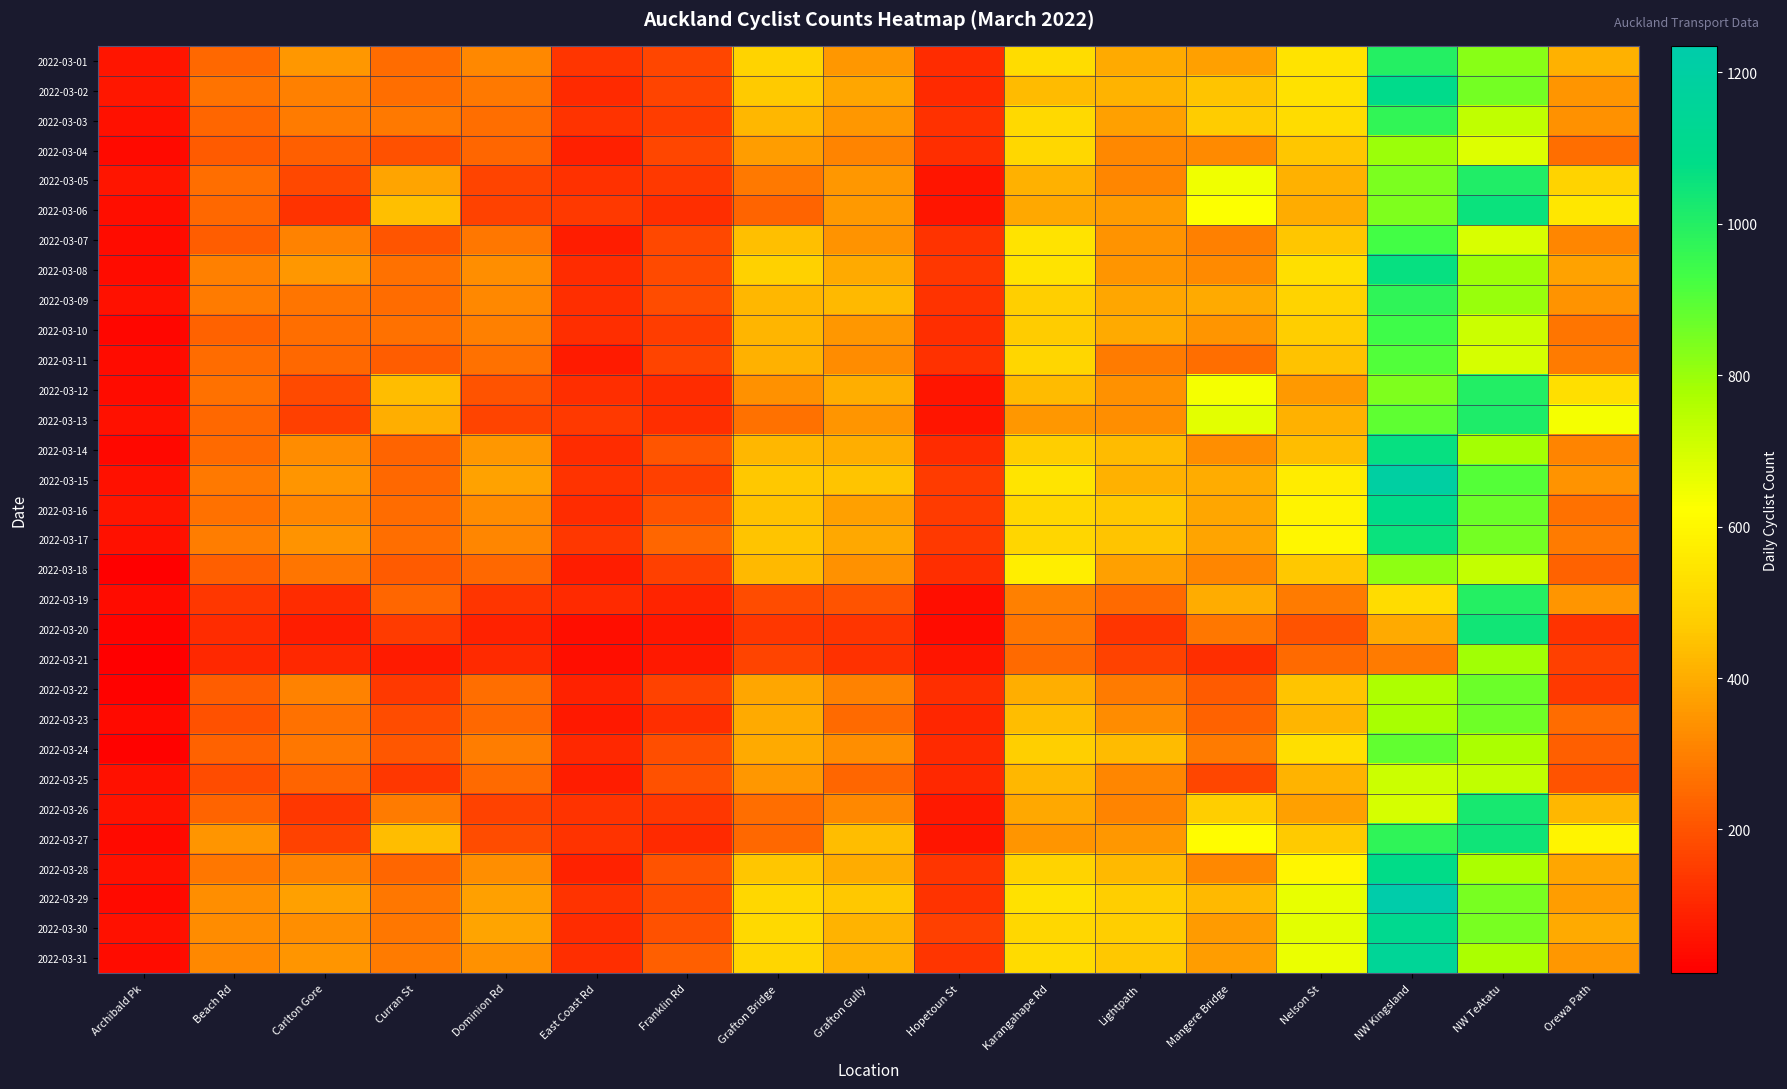

Which category has the lowest value across all series?

Archibald Pk